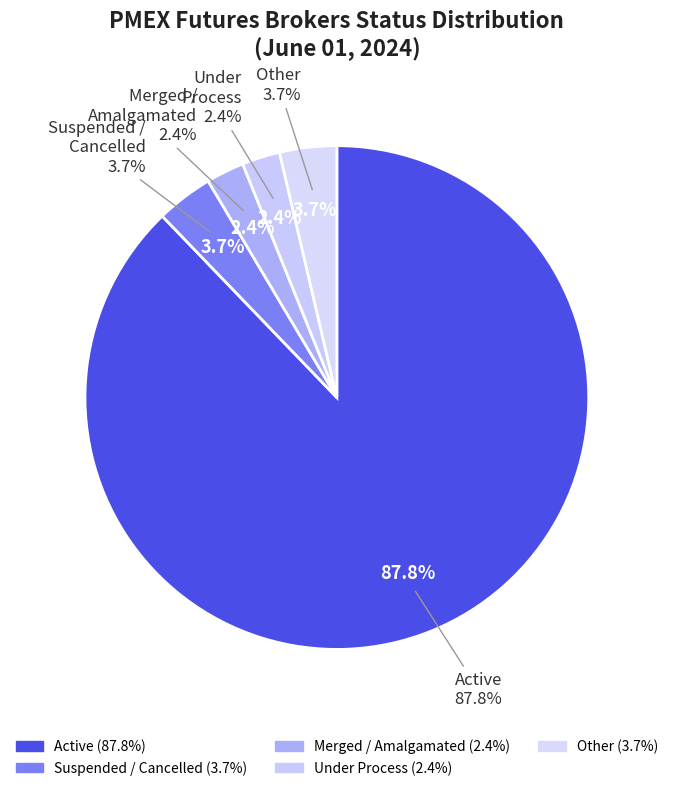

Which category has the biggest portion of the pie?

Active